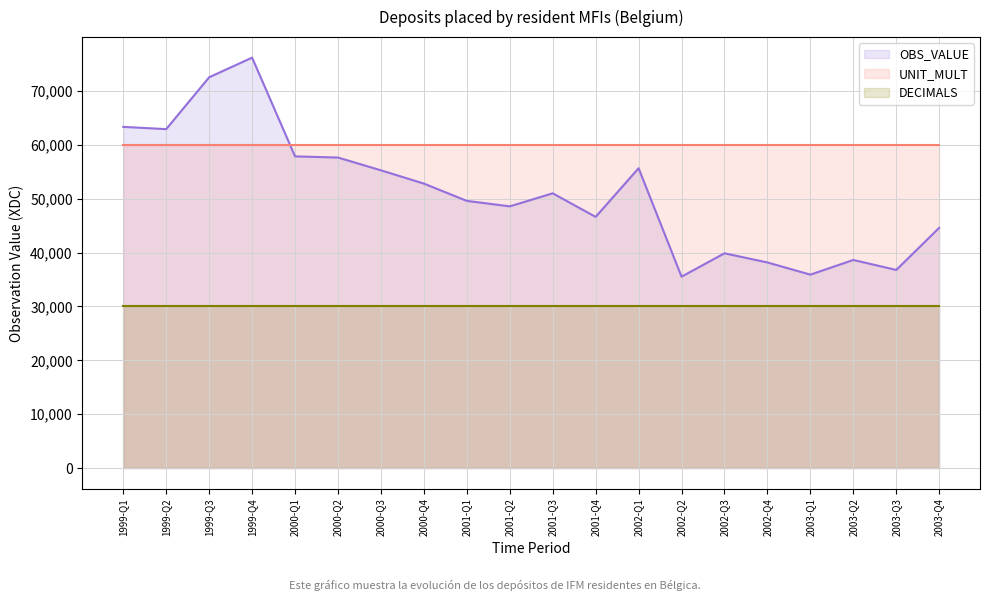

How many lines are shown in the chart?

3